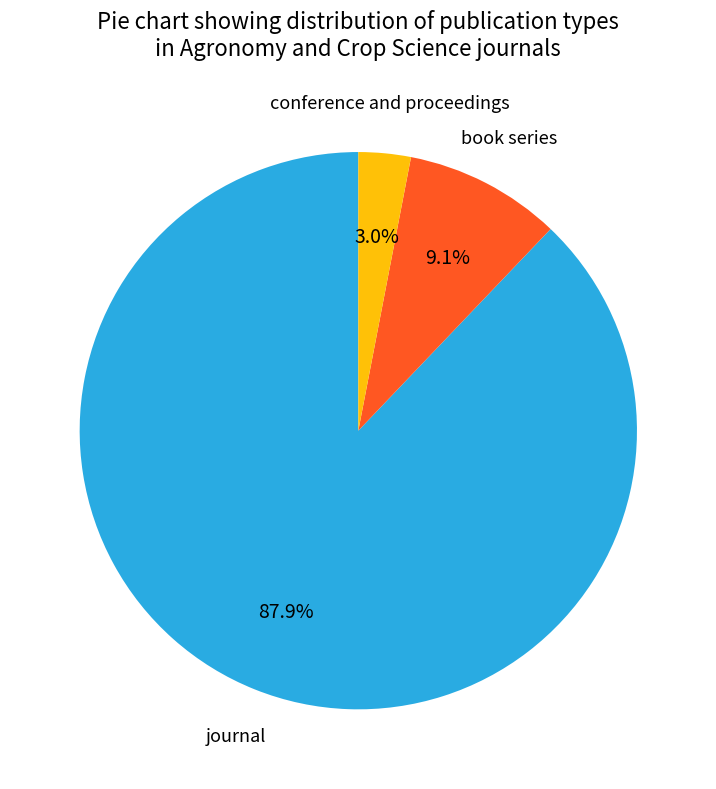

The conference and proceedings slice represents 8% of the pie. True or false?

False